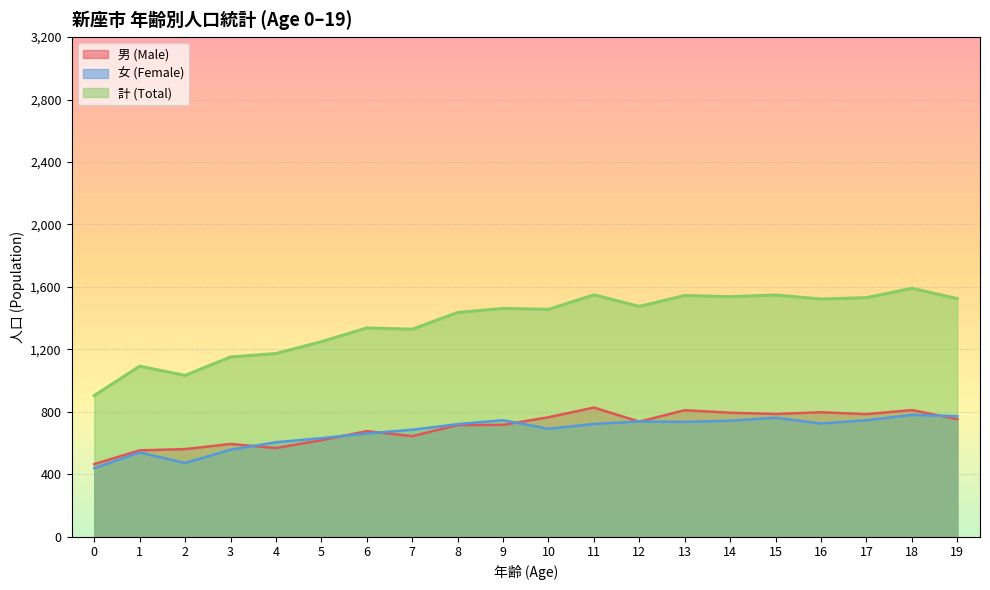

What is the total value across all series at 12?

2950